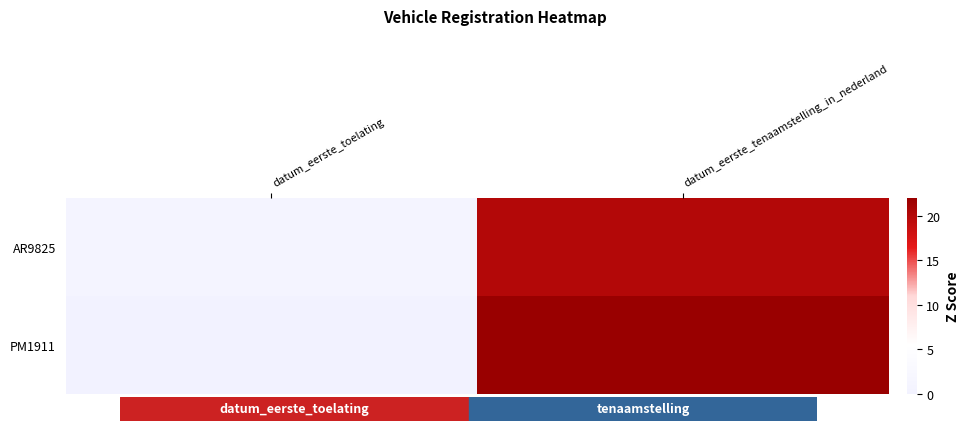

Which series has the largest range (max minus min)?

PM1911